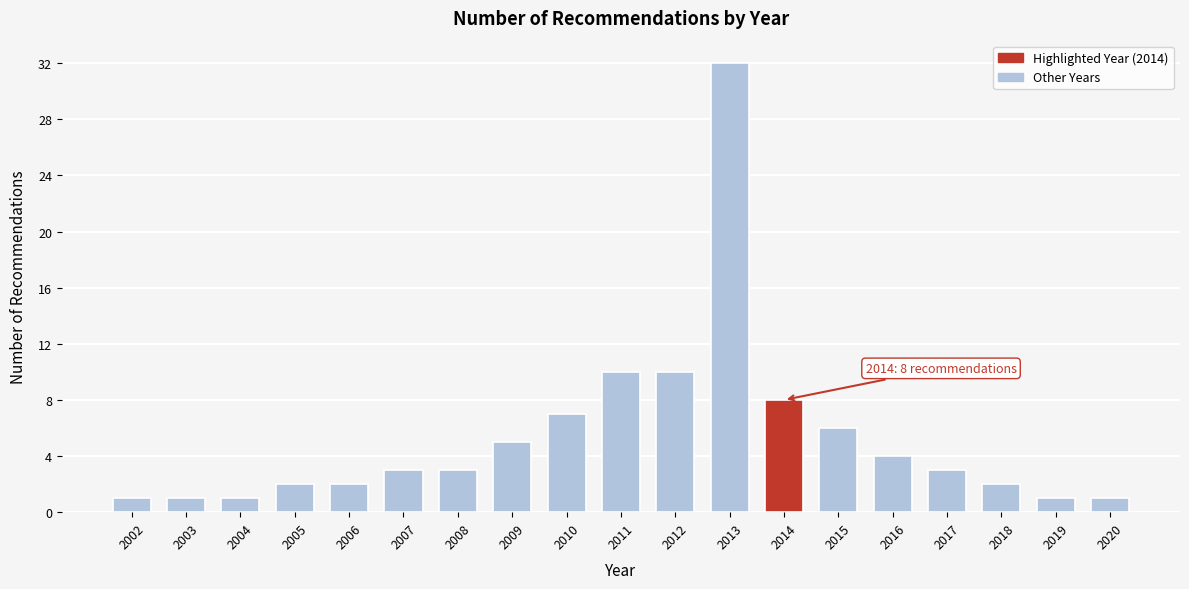

Reading left to right, extract all data points from this chart.

1	1	1	2	2	3	3	5	7	10	10	32	8	6	4	3	2	1	1